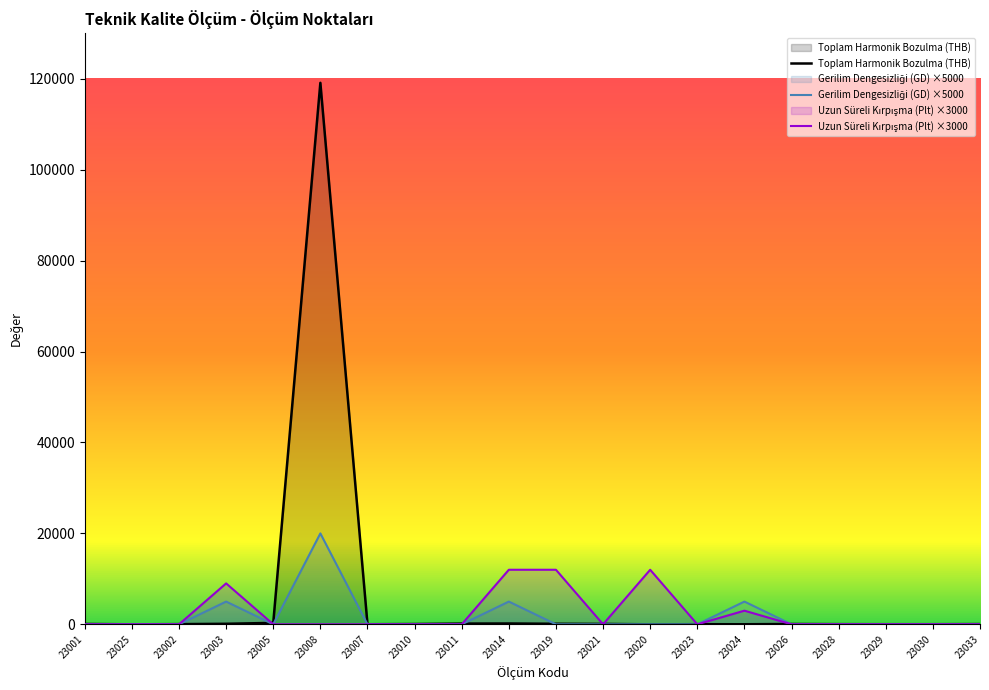

What is the value of the Toplam Harmonik Bozulma (THB) point at the 15th from the left?

14